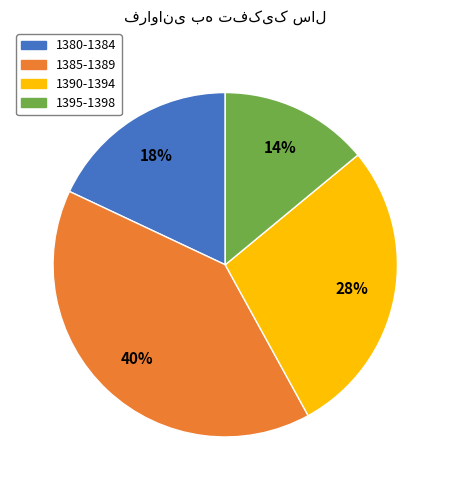

Count the number of slices in the pie.

4